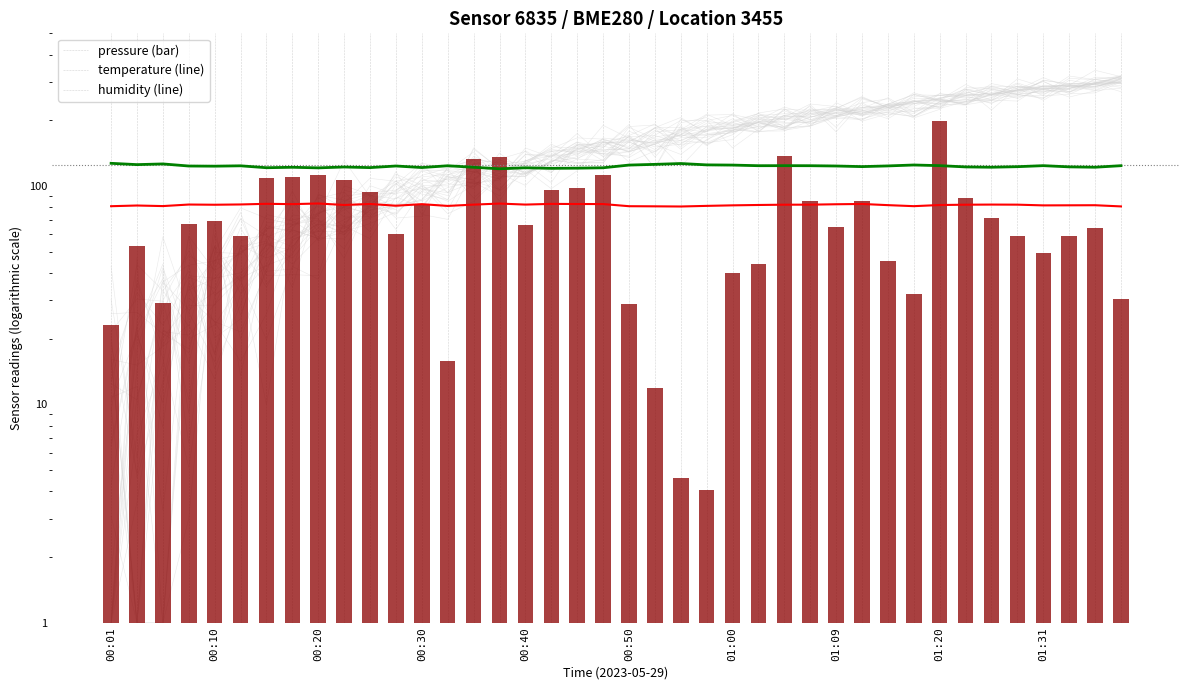

How many groups of bars are there?

40